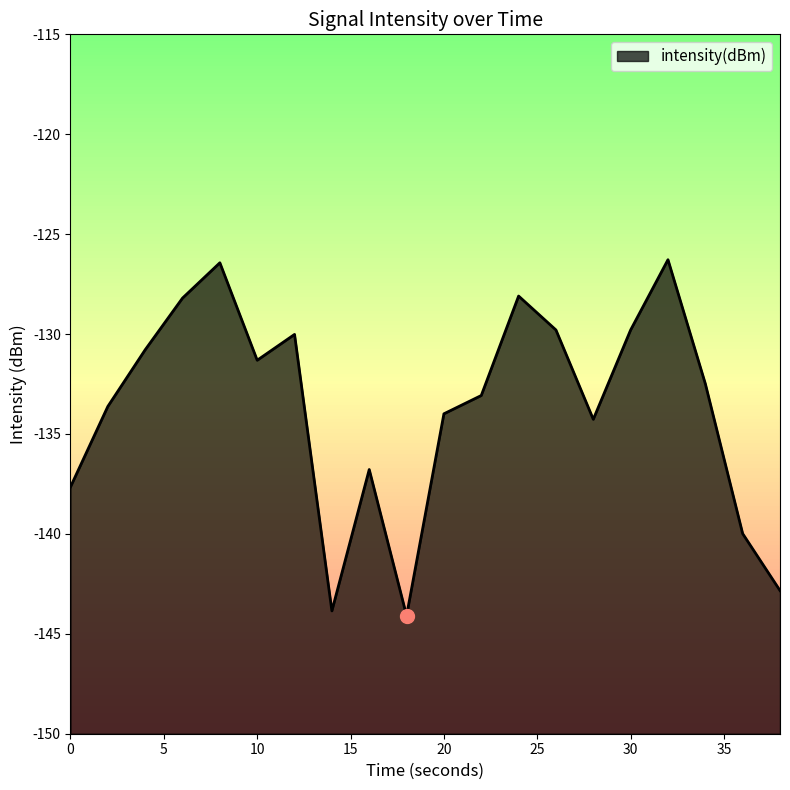

At which category does the chart reach its peak across all series?

32